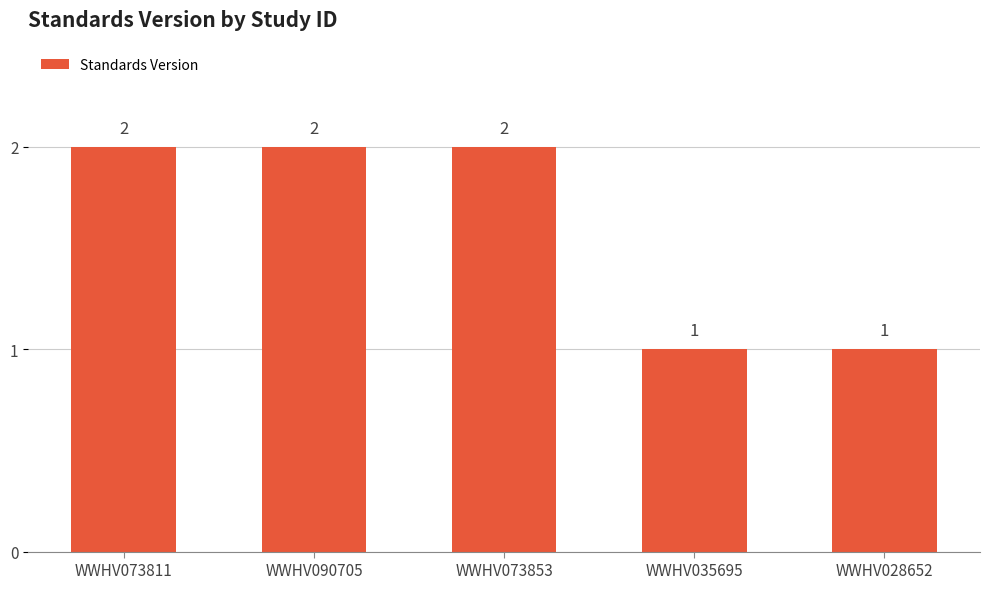

What is the sum of the values at WWHV028652 and WWHV073811?

3